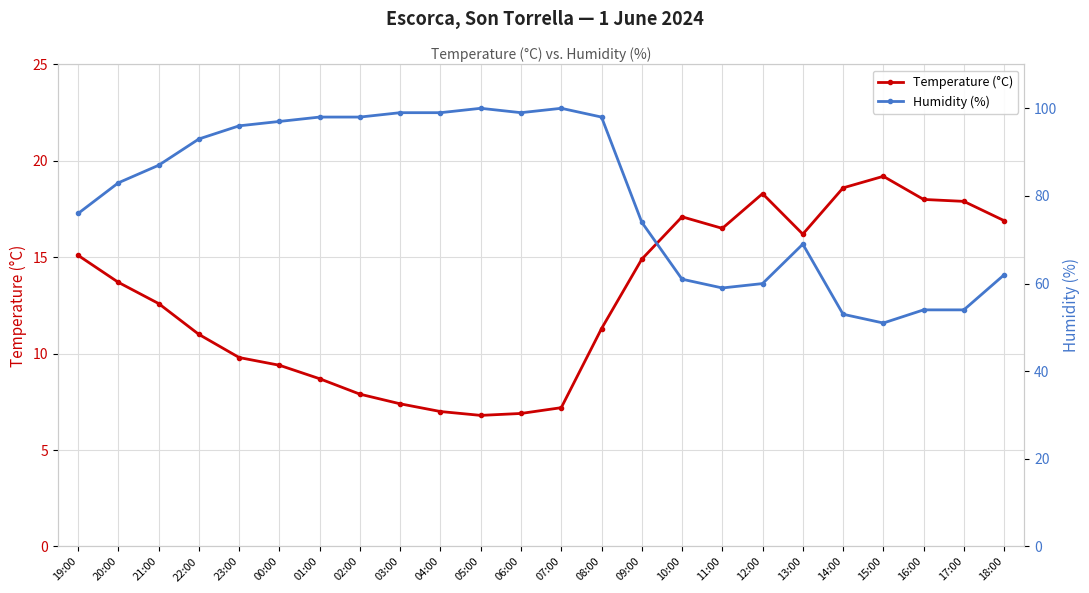

Reading left to right, what are all the values shown in this chart?

Temperature (°C): 19:00=15.1	20:00=13.7	21:00=12.6	22:00=11.0	23:00=9.8	00:00=9.4	01:00=8.7	02:00=7.9	03:00=7.4	04:00=7.0	05:00=6.8	06:00=6.9	07:00=7.2	08:00=11.3	09:00=14.9	10:00=17.1	11:00=16.5	12:00=18.3	13:00=16.2	14:00=18.6	15:00=19.2	16:00=18.0	17:00=17.9	18:00=16.9
Humidity (%): 19:00=76.0	20:00=83.0	21:00=87.0	22:00=93.0	23:00=96.0	00:00=97.0	01:00=98.0	02:00=98.0	03:00=99.0	04:00=99.0	05:00=100.0	06:00=99.0	07:00=100.0	08:00=98.0	09:00=74.0	10:00=61.0	11:00=59.0	12:00=60.0	13:00=69.0	14:00=53.0	15:00=51.0	16:00=54.0	17:00=54.0	18:00=62.0